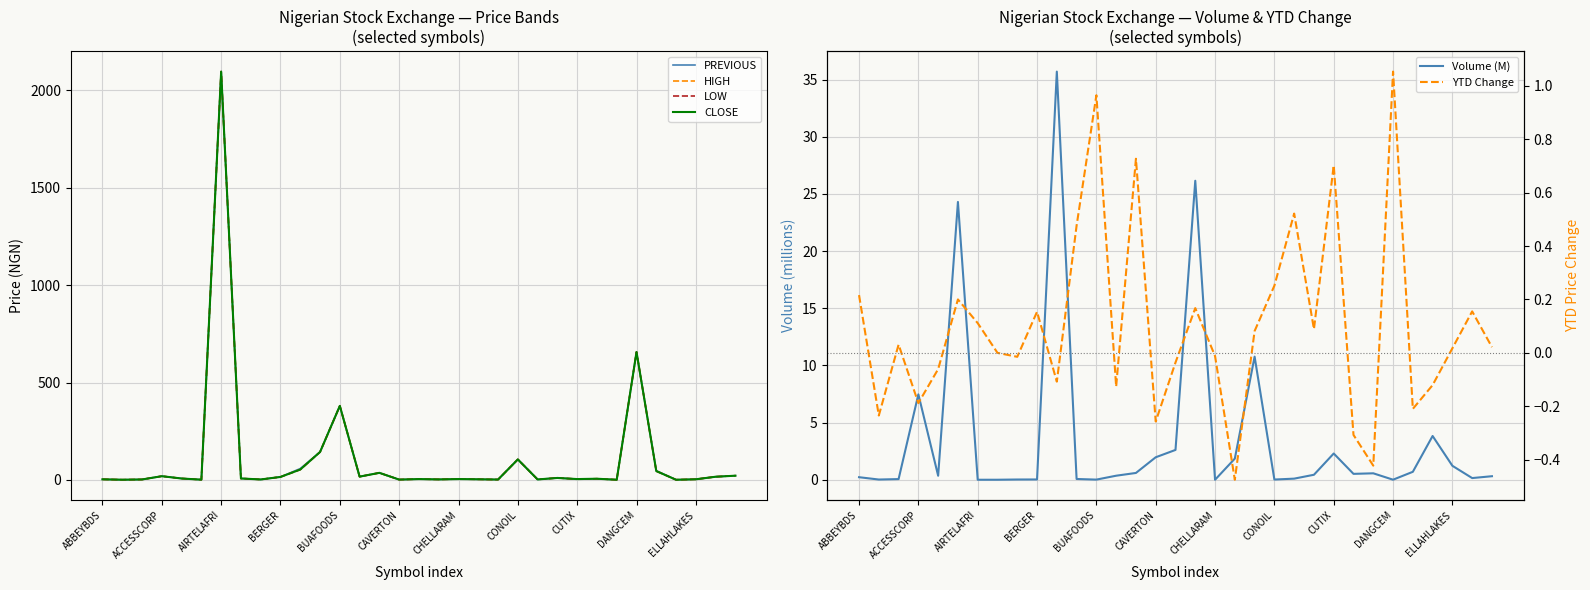

At which label does HIGH reach its peak?

AIRTELAFRI